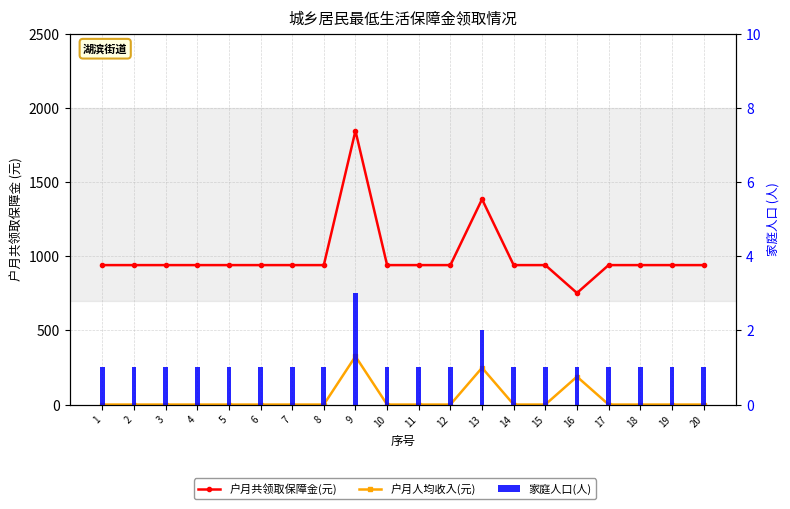

Which label corresponds to the largest value in the chart?

9